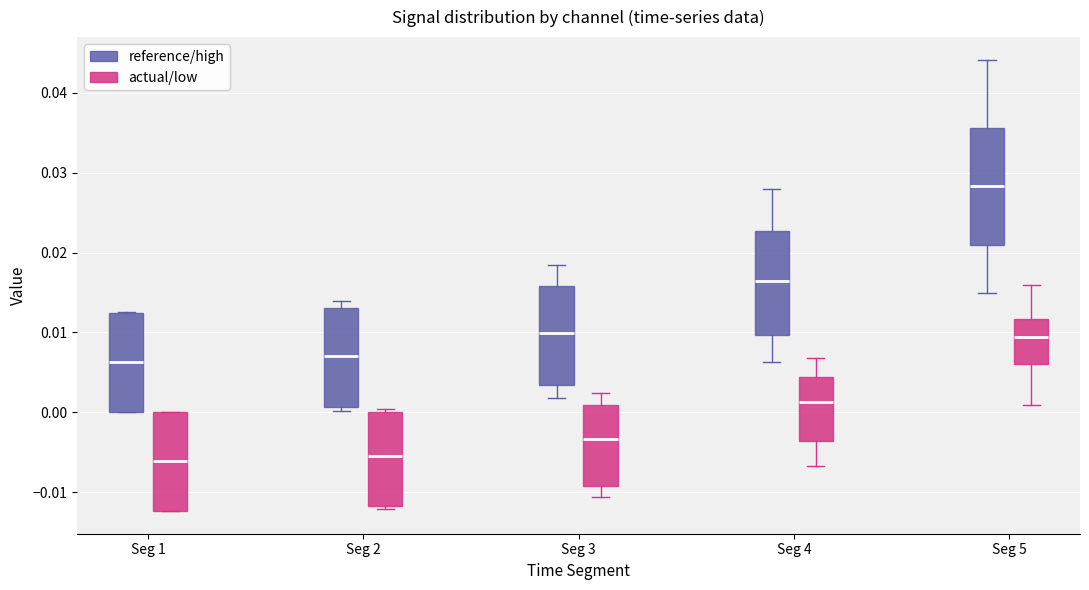

Where does the upper whisker of the box for Seg 3 (actual/low) end on the y-axis? The values are not printed on the chart, so give them approximately, as read against the axis.

0.002